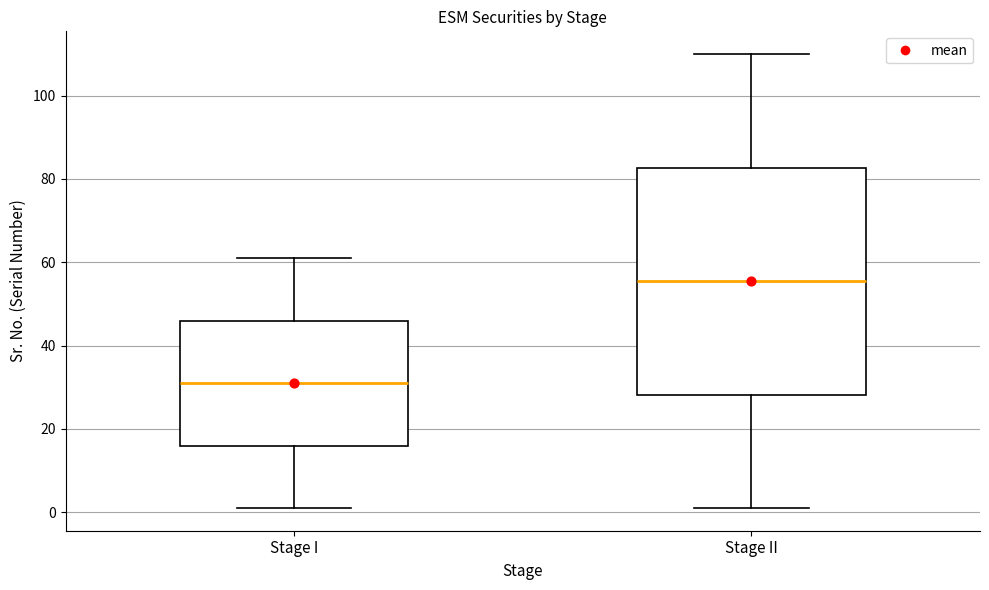

Reading left to right, transcribe this box plot: for each box, give where its median line is, the range the box spans, and where its two whiskers end, as read against the y-axis. The values are not printed on the chart, so give them approximately, as read against the axis.

Stage I: median 32, box 16 to 46, whiskers 2 to 62
Stage II: median 56, box 28 to 82, whiskers 2 to 110